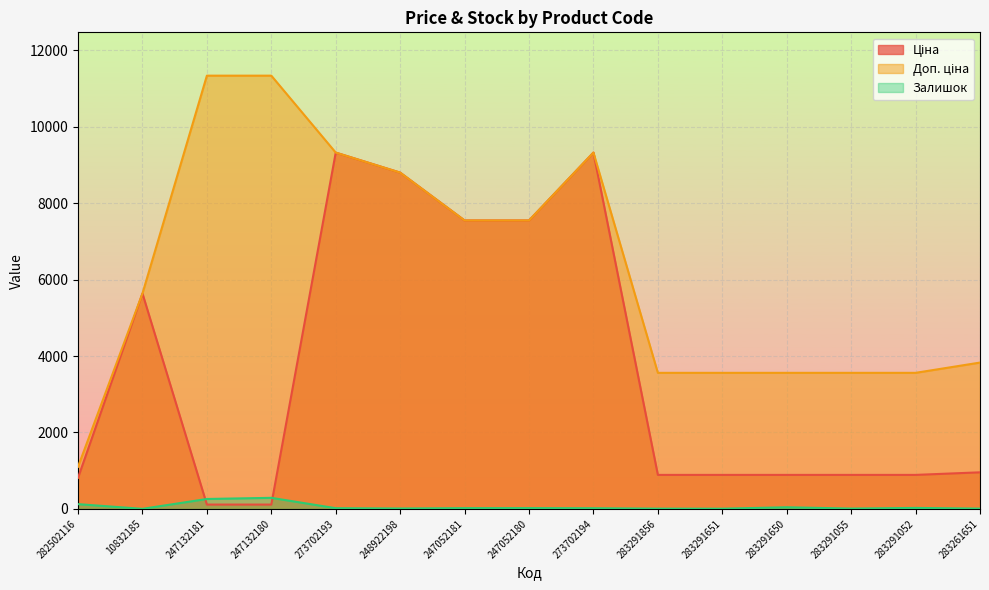

True or false: Залишок and Доп. ціна intersect in this chart.

False